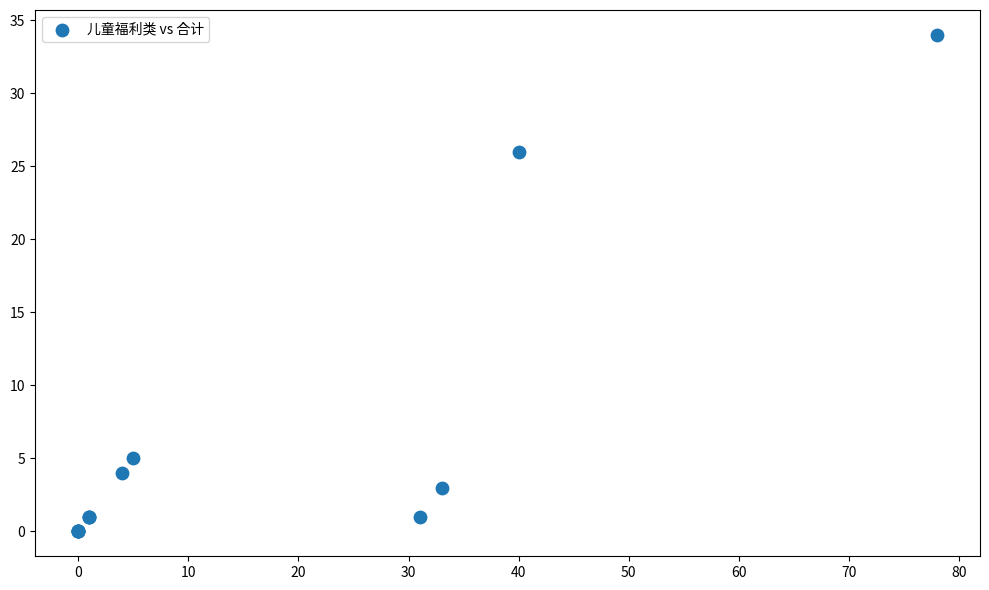

What Y value in the scatter plot is closest to 17?

26